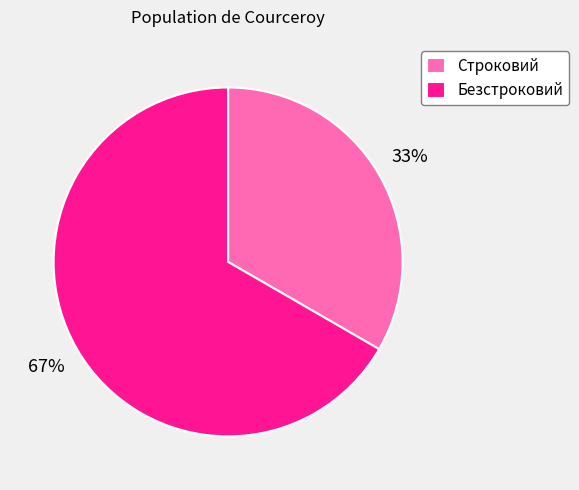

Is the sum of Строковий and Безстроковий greater than half?

Yes